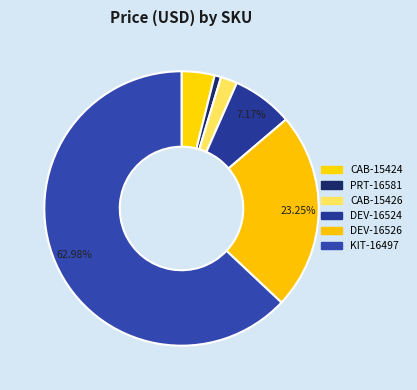

Which has a higher value, DEV-16526 or CAB-15424?

DEV-16526